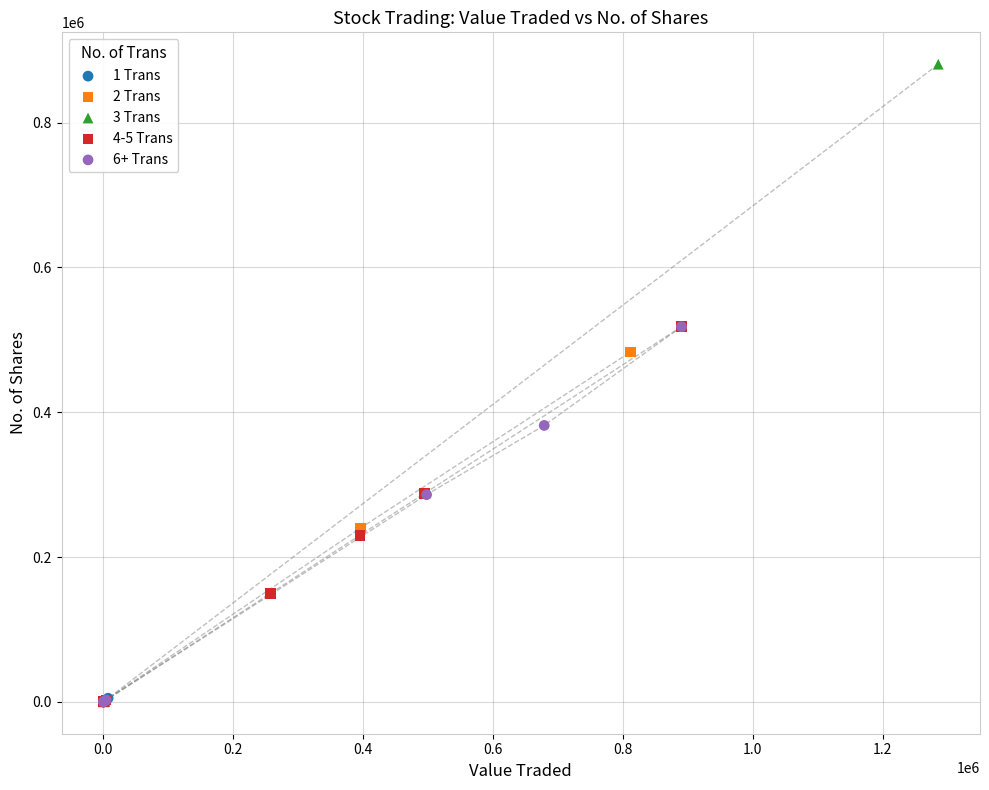

Which series has the largest Y range (max minus min)?

3 Trans